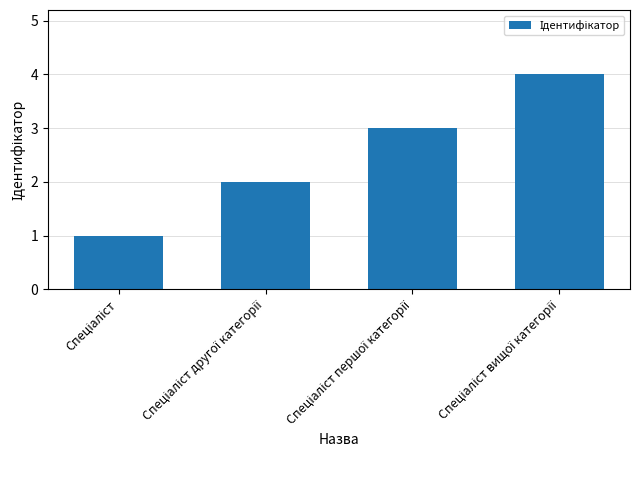

What is the difference between the maximum and minimum values?

3